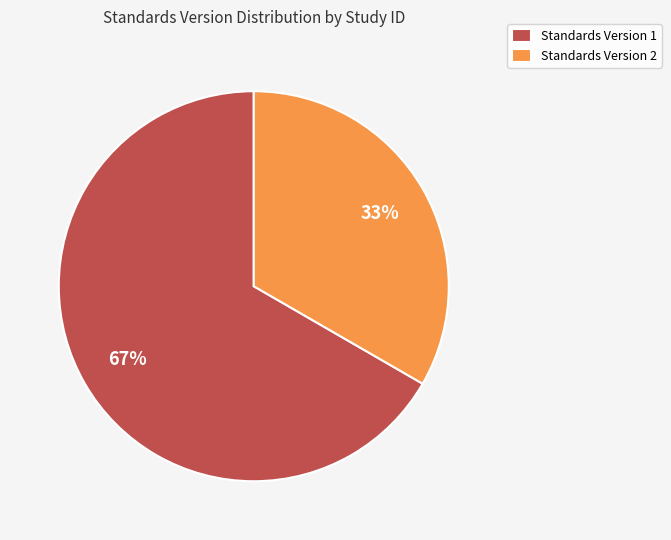

Which slice represents more than half of the pie?

Standards Version 1